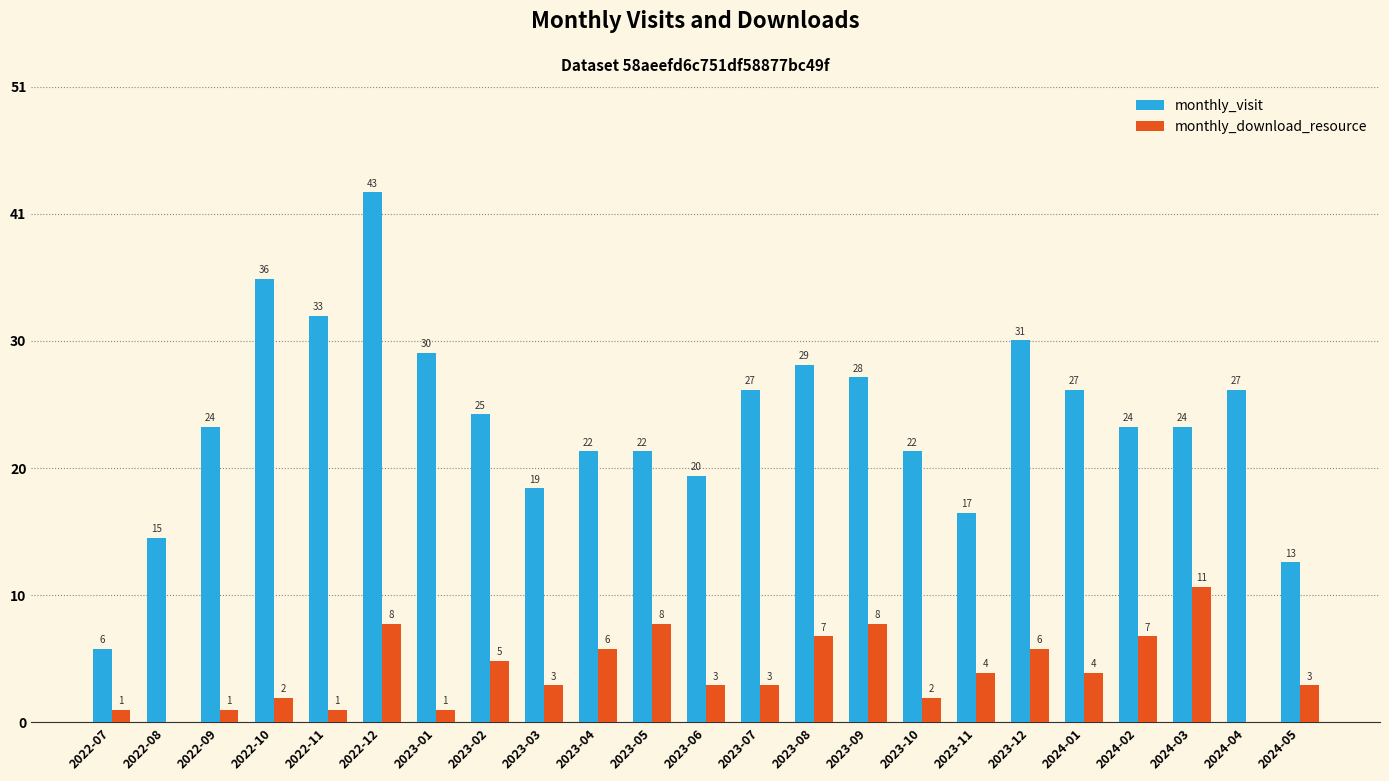

Does the chart contain stacked bars?

No